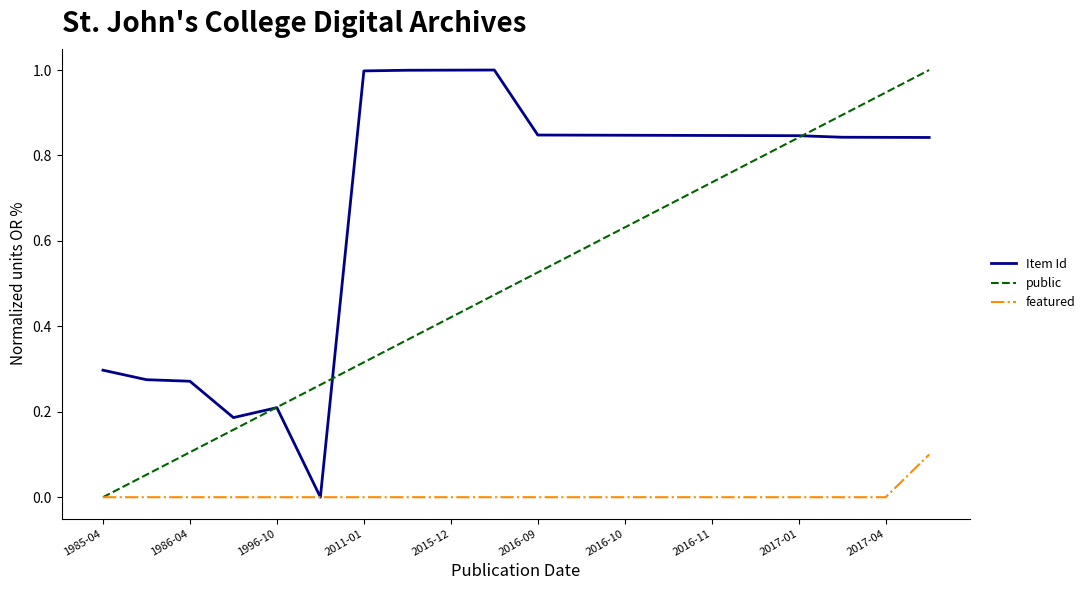

List the series in order of their overall mean, highest first.

Item Id, public, featured